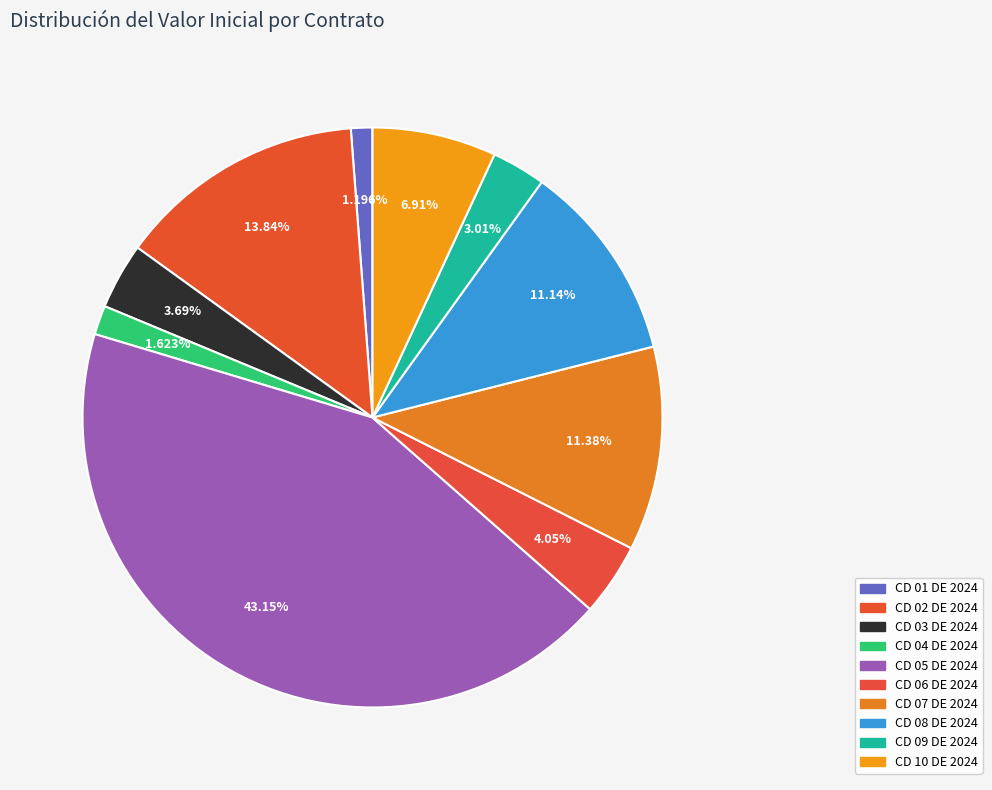

Rank the categories by value from highest to lowest.

CD 05 DE 2024, CD 02 DE 2024, CD 07 DE 2024, CD 08 DE 2024, CD 10 DE 2024, CD 06 DE 2024, CD 03 DE 2024, CD 09 DE 2024, CD 04 DE 2024, CD 01 DE 2024